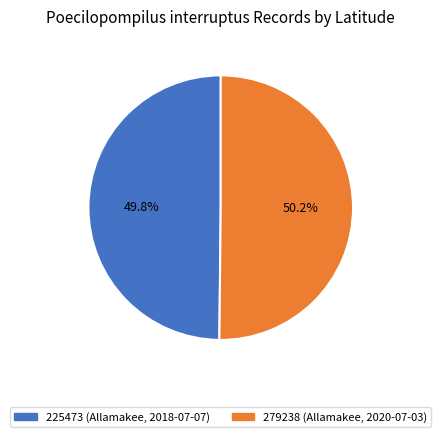

What percentage is the 279238 (Allamakee, 2020-07-03) slice, to the nearest percent?

50%